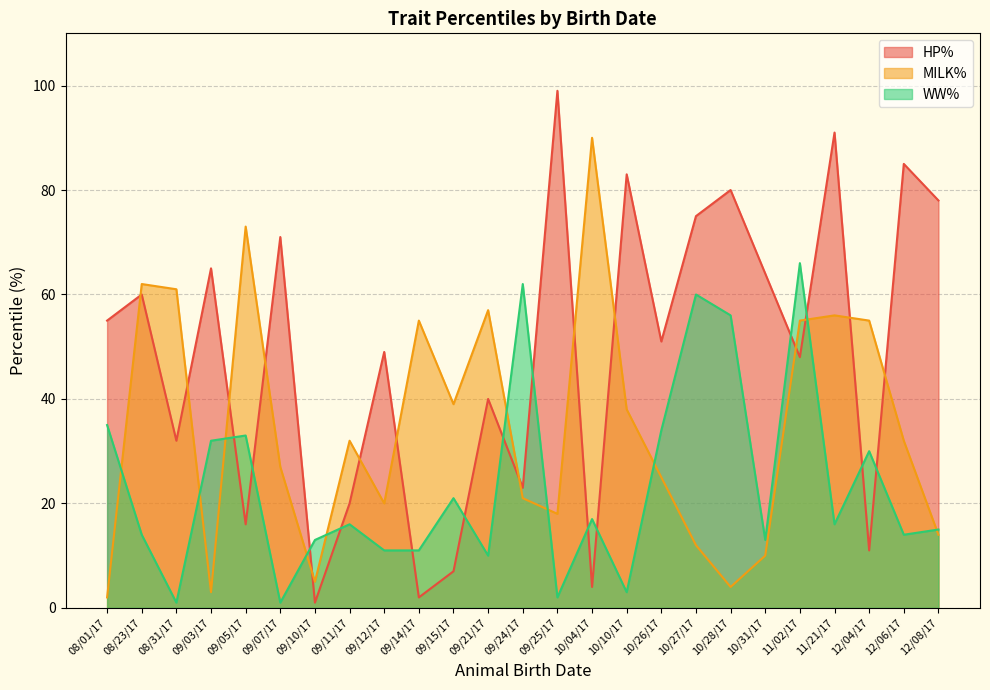

At which label does WW% reach its peak?

11/02/17